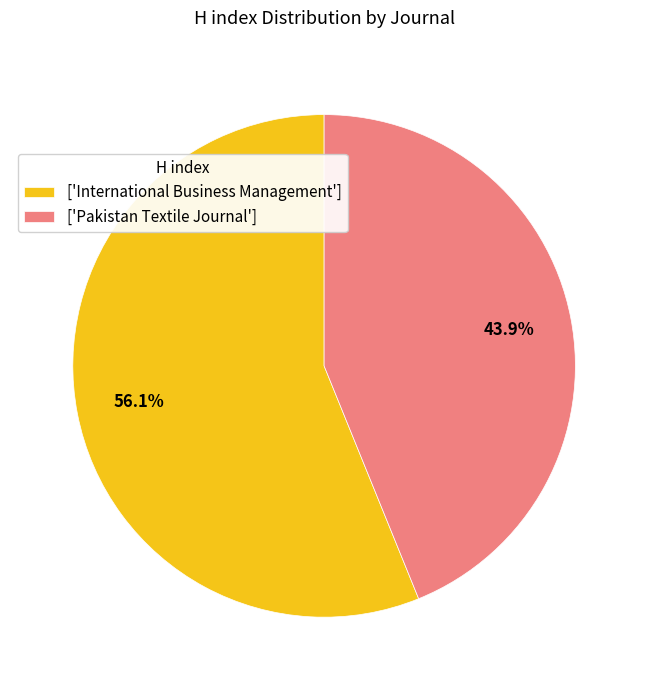

How many slices are in this pie chart?

2